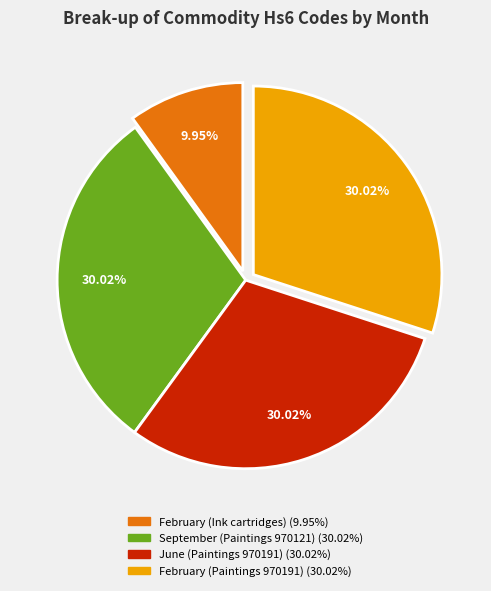

The February (Paintings 970191) slice represents 30% of the pie. True or false?

True